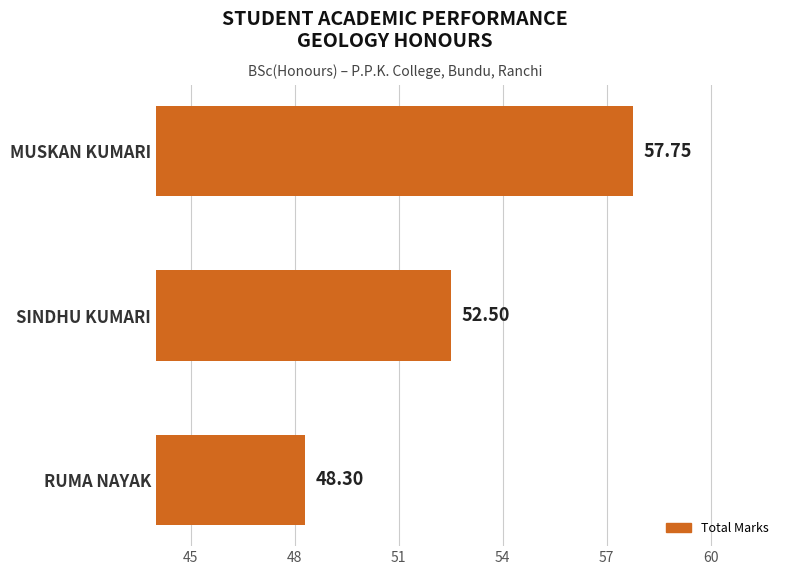

Between RUMA NAYAK and MUSKAN KUMARI, which is larger?

MUSKAN KUMARI